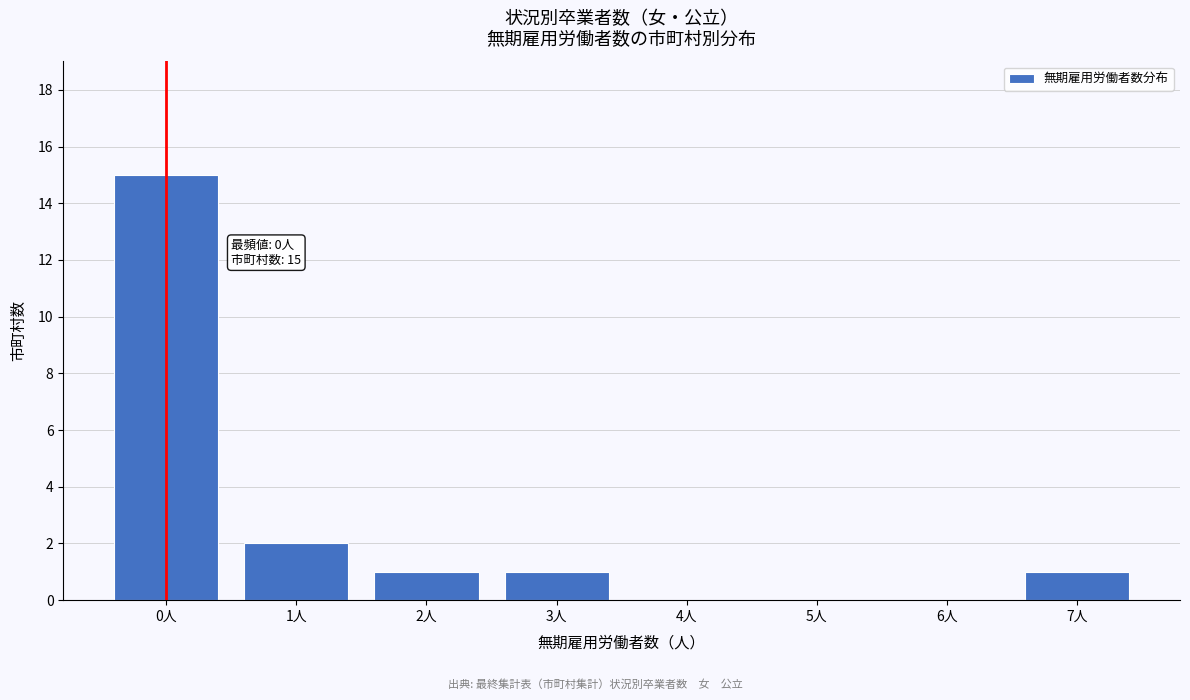

Reading left to right, transcribe all the data shown in this chart.

0人=15	1人=2	2人=1	3人=1	4人=0	5人=0	6人=0	7人=1